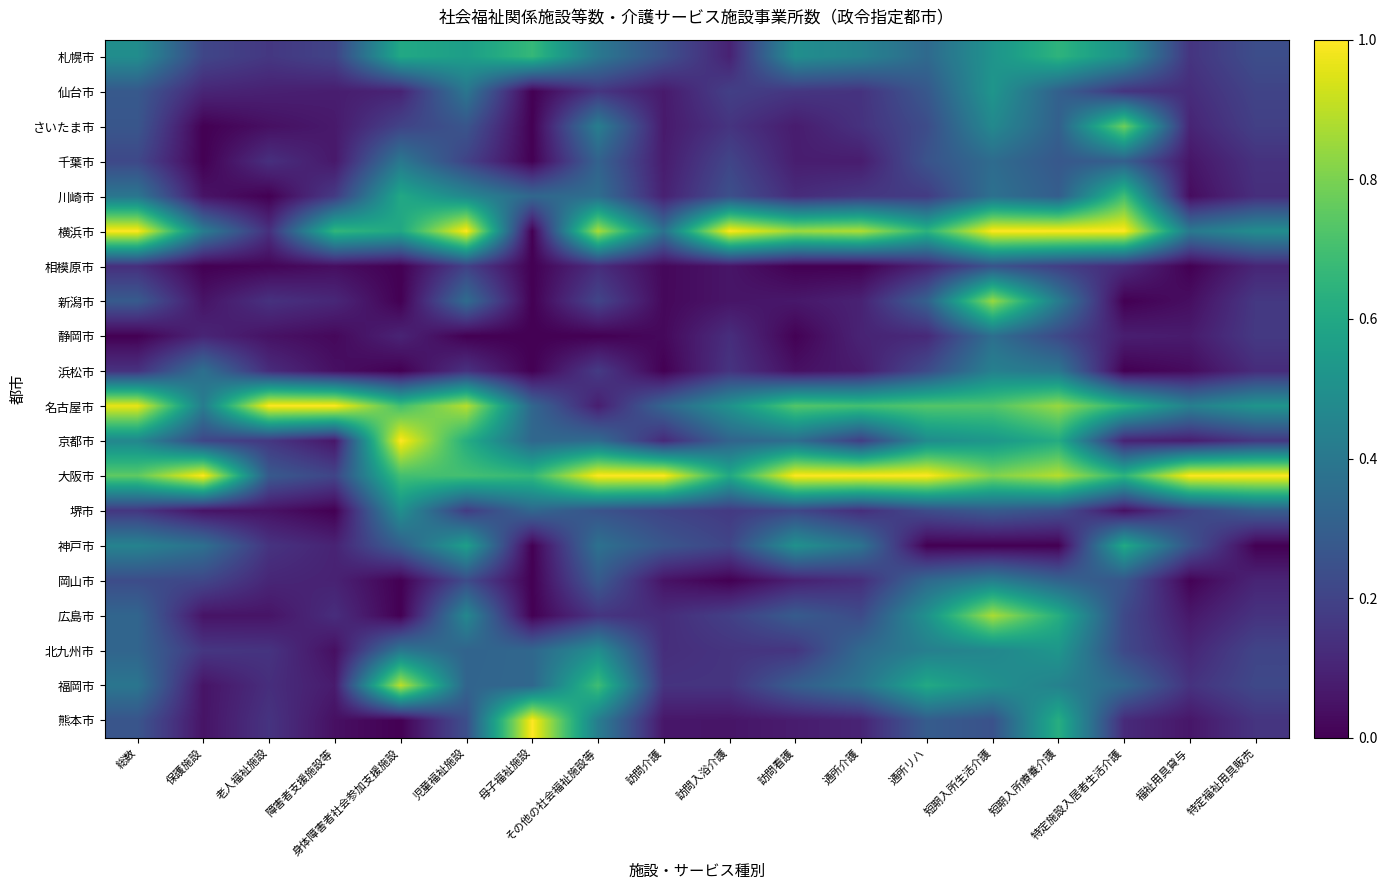

Reading right to left, extract all data points from this chart.

札幌市: 特定福祉用具販売=0.2	福祉用具貸与=0.2	特定施設入居者生活介護=0.5	短期入所療養介護=0.6	短期入所生活介護=0.5	通所リハ=0.3	通所介護=0.4	訪問看護=0.5	訪問入浴介護=0.1	訪問介護=0.2	その他の社会福祉施設等=0.4	母子福祉施設=0.7	児童福祉施設=0.6	身体障害者社会参加支援施設=0.6	障害者支援施設等=0.2	老人福祉施設=0.2	保護施設=0.2	総数=0.5
仙台市: 特定福祉用具販売=0.2	福祉用具貸与=0.1	特定施設入居者生活介護=0.2	短期入所療養介護=0.3	短期入所生活介護=0.5	通所リハ=0.3	通所介護=0.1	訪問看護=0.2	訪問入浴介護=0.2	訪問介護=0.1	その他の社会福祉施設等=0.2	母子福祉施設=0.0	児童福祉施設=0.4	身体障害者社会参加支援施設=0.1	障害者支援施設等=0.1	老人福祉施設=0.1	保護施設=0.1	総数=0.3
さいたま市: 特定福祉用具販売=0.2	福祉用具貸与=0.1	特定施設入居者生活介護=0.8	短期入所療養介護=0.3	短期入所生活介護=0.5	通所リハ=0.2	通所介護=0.1	訪問看護=0.1	訪問入浴介護=0.2	訪問介護=0.1	その他の社会福祉施設等=0.4	母子福祉施設=0.0	児童福祉施設=0.3	身体障害者社会参加支援施設=0.2	障害者支援施設等=0.1	老人福祉施設=0.0	保護施設=0.0	総数=0.3
千葉市: 特定福祉用具販売=0.1	福祉用具貸与=0.1	特定施設入居者生活介護=0.3	短期入所療養介護=0.3	短期入所生活介護=0.4	通所リハ=0.3	通所介護=0.1	訪問看護=0.1	訪問入浴介護=0.2	訪問介護=0.1	その他の社会福祉施設等=0.3	母子福祉施設=0.0	児童福祉施設=0.2	身体障害者社会参加支援施設=0.4	障害者支援施設等=0.1	老人福祉施設=0.1	保護施設=0.0	総数=0.2
川崎市: 特定福祉用具販売=0.1	福祉用具貸与=0.0	特定施設入居者生活介護=0.7	短期入所療養介護=0.3	短期入所生活介護=0.4	通所リハ=0.2	通所介護=0.2	訪問看護=0.1	訪問入浴介護=0.2	訪問介護=0.1	その他の社会福祉施設等=0.4	母子福祉施設=0.3	児童福祉施設=0.5	身体障害者社会参加支援施設=0.6	障害者支援施設等=0.2	老人福祉施設=0.0	保護施設=0.1	総数=0.4
横浜市: 特定福祉用具販売=0.5	福祉用具貸与=0.4	特定施設入居者生活介護=1.0	短期入所療養介護=1.0	短期入所生活介護=1.0	通所リハ=0.6	通所介護=0.9	訪問看護=0.9	訪問入浴介護=1.0	訪問介護=0.4	その他の社会福祉施設等=0.9	母子福祉施設=0.0	児童福祉施設=1.0	身体障害者社会参加支援施設=0.6	障害者支援施設等=0.7	老人福祉施設=0.1	保護施設=0.4	総数=1.0
相模原市: 特定福祉用具販売=0.1	福祉用具貸与=0.0	特定施設入居者生活介護=0.1	短期入所療養介護=0.2	短期入所生活介護=0.3	通所リハ=0.1	通所介護=0.0	訪問看護=0.0	訪問入浴介護=0.1	訪問介護=0.0	その他の社会福祉施設等=0.1	母子福祉施設=0.0	児童福祉施設=0.2	身体障害者社会参加支援施設=0.0	障害者支援施設等=0.0	老人福祉施設=0.0	保護施設=0.0	総数=0.1
新潟市: 特定福祉用具販売=0.2	福祉用具貸与=0.0	特定施設入居者生活介護=0.0	短期入所療養介護=0.4	短期入所生活介護=0.8	通所リハ=0.3	通所介護=0.1	訪問看護=0.1	訪問入浴介護=0.1	訪問介護=0.0	その他の社会福祉施設等=0.2	母子福祉施設=0.0	児童福祉施設=0.4	身体障害者社会参加支援施設=0.0	障害者支援施設等=0.1	老人福祉施設=0.1	保護施設=0.1	総数=0.3
静岡市: 特定福祉用具販売=0.2	福祉用具貸与=0.1	特定施設入居者生活介護=0.1	短期入所療養介護=0.2	短期入所生活介護=0.4	通所リハ=0.1	通所介護=0.1	訪問看護=0.0	訪問入浴介護=0.1	訪問介護=0.0	その他の社会福祉施設等=0.0	母子福祉施設=0.0	児童福祉施設=0.0	身体障害者社会参加支援施設=0.1	障害者支援施設等=0.0	老人福祉施設=0.0	保護施設=0.1	総数=0.0
浜松市: 特定福祉用具販売=0.1	福祉用具貸与=0.0	特定施設入居者生活介護=0.0	短期入所療養介護=0.4	短期入所生活介護=0.4	通所リハ=0.2	通所介護=0.1	訪問看護=0.0	訪問入浴介護=0.2	訪問介護=0.0	その他の社会福祉施設等=0.2	母子福祉施設=0.0	児童福祉施設=0.1	身体障害者社会参加支援施設=0.0	障害者支援施設等=0.0	老人福祉施設=0.1	保護施設=0.4	総数=0.1
名古屋市: 特定福祉用具販売=0.5	福祉用具貸与=0.4	特定施設入居者生活介護=0.6	短期入所療養介護=0.8	短期入所生活介護=0.7	通所リハ=0.7	通所介護=0.7	訪問看護=0.7	訪問入浴介護=0.5	訪問介護=0.3	その他の社会福祉施設等=0.1	母子福祉施設=0.3	児童福祉施設=0.9	身体障害者社会参加支援施設=0.7	障害者支援施設等=1.0	老人福祉施設=1.0	保護施設=0.4	総数=1.0
京都市: 特定福祉用具販売=0.2	福祉用具貸与=0.1	特定施設入居者生活介護=0.1	短期入所療養介護=0.6	短期入所生活介護=0.5	通所リハ=0.5	通所介護=0.2	訪問看護=0.4	訪問入浴介護=0.3	訪問介護=0.1	その他の社会福祉施設等=0.4	母子福祉施設=0.3	児童福祉施設=0.6	身体障害者社会参加支援施設=1.0	障害者支援施設等=0.1	老人福祉施設=0.2	保護施設=0.2	総数=0.5
大阪市: 特定福祉用具販売=1.0	福祉用具貸与=1.0	特定施設入居者生活介護=0.7	短期入所療養介護=0.9	短期入所生活介護=0.8	通所リハ=1.0	通所介護=1.0	訪問看護=1.0	訪問入浴介護=0.6	訪問介護=1.0	その他の社会福祉施設等=1.0	母子福祉施設=0.7	児童福祉施設=0.7	身体障害者社会参加支援施設=0.7	障害者支援施設等=0.2	老人福祉施設=0.3	保護施設=1.0	総数=0.8
堺市: 特定福祉用具販売=0.3	福祉用具貸与=0.2	特定施設入居者生活介護=0.0	短期入所療養介護=0.2	短期入所生活介護=0.3	通所リハ=0.2	通所介護=0.1	訪問看護=0.2	訪問入浴介護=0.2	訪問介護=0.2	その他の社会福祉施設等=0.3	母子福祉施設=0.3	児童福祉施設=0.2	身体障害者社会参加支援施設=0.5	障害者支援施設等=0.0	老人福祉施設=0.0	保護施設=0.1	総数=0.2
神戸市: 特定福祉用具販売=0.0	福祉用具貸与=0.3	特定施設入居者生活介護=0.6	短期入所療養介護=0.0	短期入所生活介護=0.0	通所リハ=0.0	通所介護=0.4	訪問看護=0.5	訪問入浴介護=0.2	訪問介護=0.3	その他の社会福祉施設等=0.4	母子福祉施設=0.0	児童福祉施設=0.6	身体障害者社会参加支援施設=0.3	障害者支援施設等=0.1	老人福祉施設=0.1	保護施設=0.4	総数=0.4
岡山市: 特定福祉用具販売=0.1	福祉用具貸与=0.0	特定施設入居者生活介護=0.3	短期入所療養介護=0.3	短期入所生活介護=0.4	通所リハ=0.3	通所介護=0.1	訪問看護=0.1	訪問入浴介護=0.0	訪問介護=0.1	その他の社会福祉施設等=0.3	母子福祉施設=0.0	児童福祉施設=0.2	身体障害者社会参加支援施設=0.0	障害者支援施設等=0.1	老人福祉施設=0.1	保護施設=0.2	総数=0.2
広島市: 特定福祉用具販売=0.1	福祉用具貸与=0.1	特定施設入居者生活介護=0.2	短期入所療養介護=0.6	短期入所生活介護=0.9	通所リハ=0.5	通所介護=0.2	訪問看護=0.3	訪問入浴介護=0.2	訪問介護=0.1	その他の社会福祉施設等=0.2	母子福祉施設=0.0	児童福祉施設=0.5	身体障害者社会参加支援施設=0.0	障害者支援施設等=0.1	老人福祉施設=0.1	保護施設=0.1	総数=0.3
北九州市: 特定福祉用具販売=0.2	福祉用具貸与=0.1	特定施設入居者生活介護=0.2	短期入所療養介護=0.5	短期入所生活介護=0.5	通所リハ=0.4	通所介護=0.3	訪問看護=0.2	訪問入浴介護=0.2	訪問介護=0.1	その他の社会福祉施設等=0.5	母子福祉施設=0.3	児童福祉施設=0.3	身体障害者社会参加支援施設=0.4	障害者支援施設等=0.0	老人福祉施設=0.1	保護施設=0.2	総数=0.3
福岡市: 特定福祉用具販売=0.2	福祉用具貸与=0.1	特定施設入居者生活介護=0.3	短期入所療養介護=0.4	短期入所生活介護=0.5	通所リハ=0.6	通所介護=0.4	訪問看護=0.3	訪問入浴介護=0.2	訪問介護=0.1	その他の社会福祉施設等=0.7	母子福祉施設=0.3	児童福祉施設=0.3	身体障害者社会参加支援施設=0.9	障害者支援施設等=0.1	老人福祉施設=0.1	保護施設=0.1	総数=0.4
熊本市: 特定福祉用具販売=0.2	福祉用具貸与=0.1	特定施設入居者生活介護=0.1	短期入所療養介護=0.6	短期入所生活介護=0.3	通所リハ=0.3	通所介護=0.1	訪問看護=0.1	訪問入浴介護=0.1	訪問介護=0.1	その他の社会福祉施設等=0.4	母子福祉施設=1.0	児童福祉施設=0.2	身体障害者社会参加支援施設=0.0	障害者支援施設等=0.0	老人福祉施設=0.1	保護施設=0.1	総数=0.3